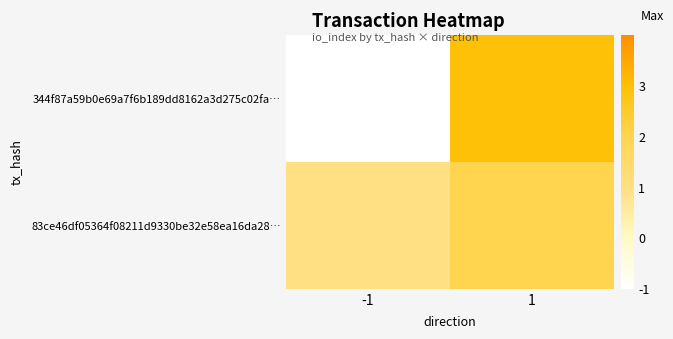

What is the difference between the highest and lowest values at 1?

1